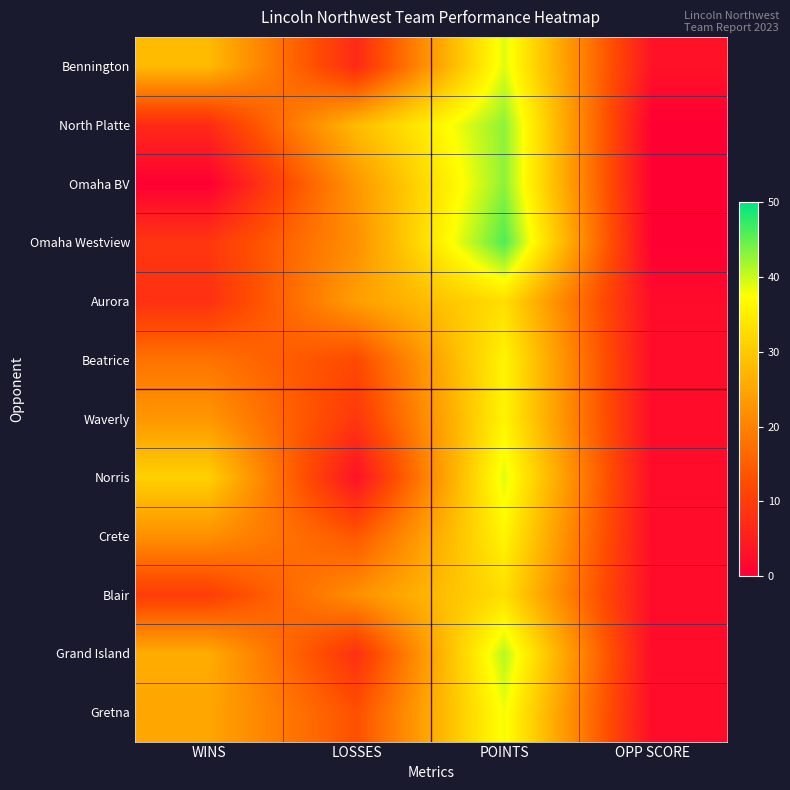

What is the total value across all series at LOSSES?

185